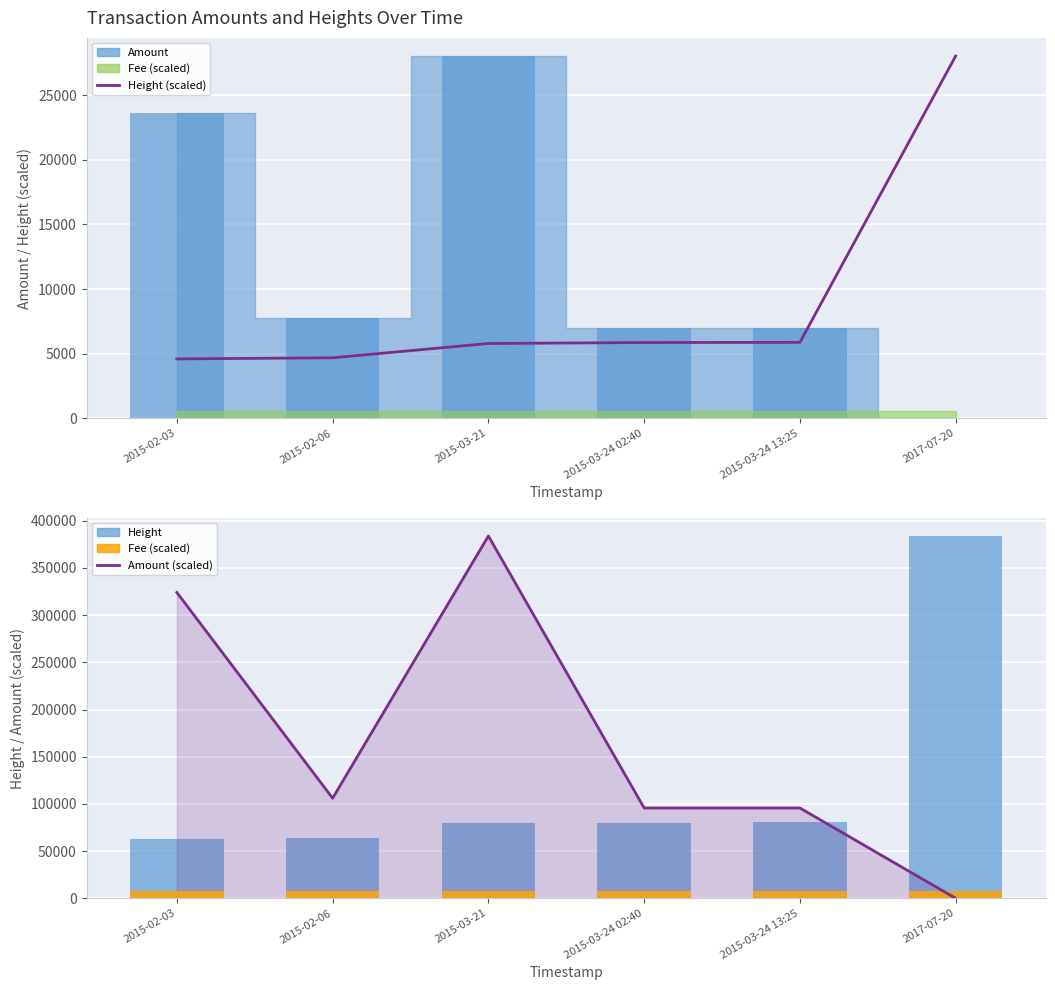

Between 2015-02-03 and 2015-02-06, which series saw the biggest shift?

Amount (scaled)